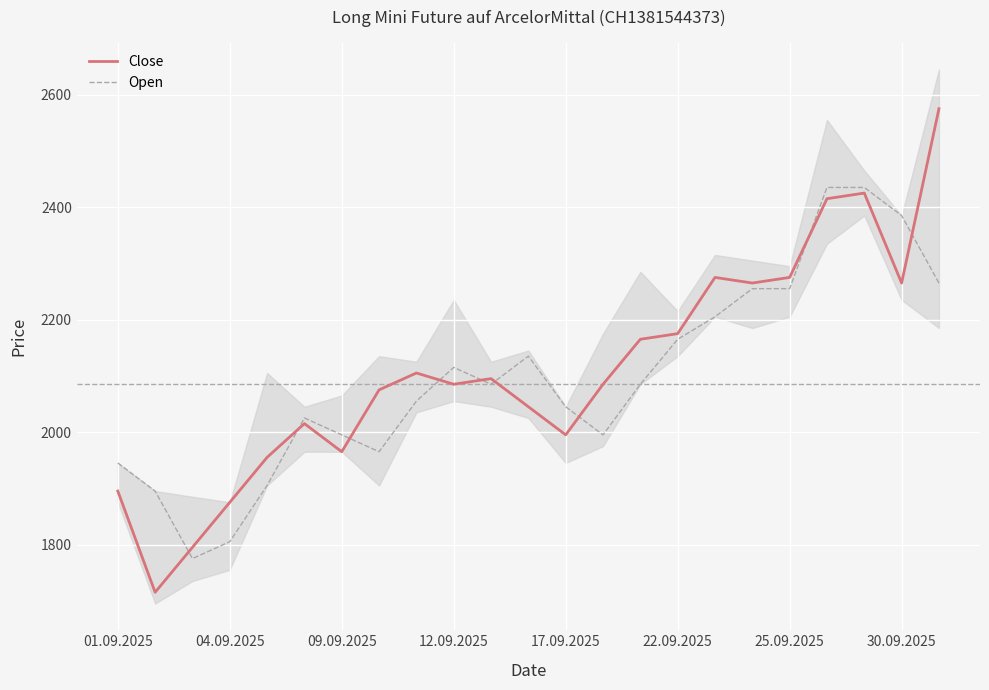

At which label does Open first exceed 2085?

12.09.2025